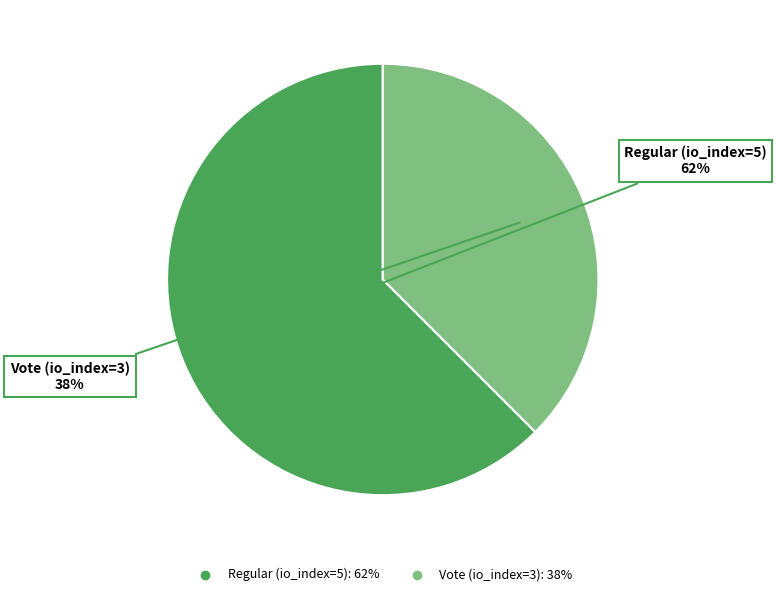

To the nearest percent, what percentage of the pie is Vote (io_index=3)?

38%